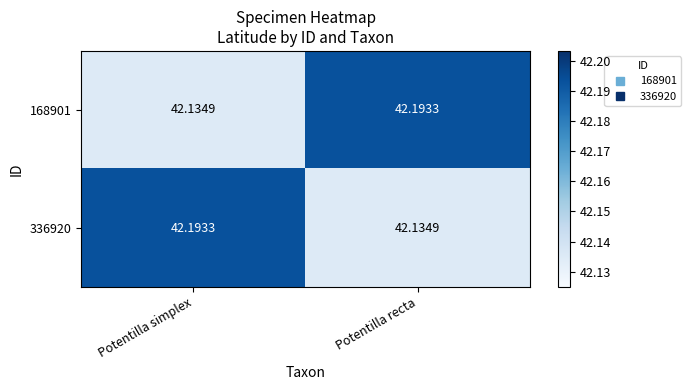

At which label does 336920 reach its peak?

Potentilla simplex